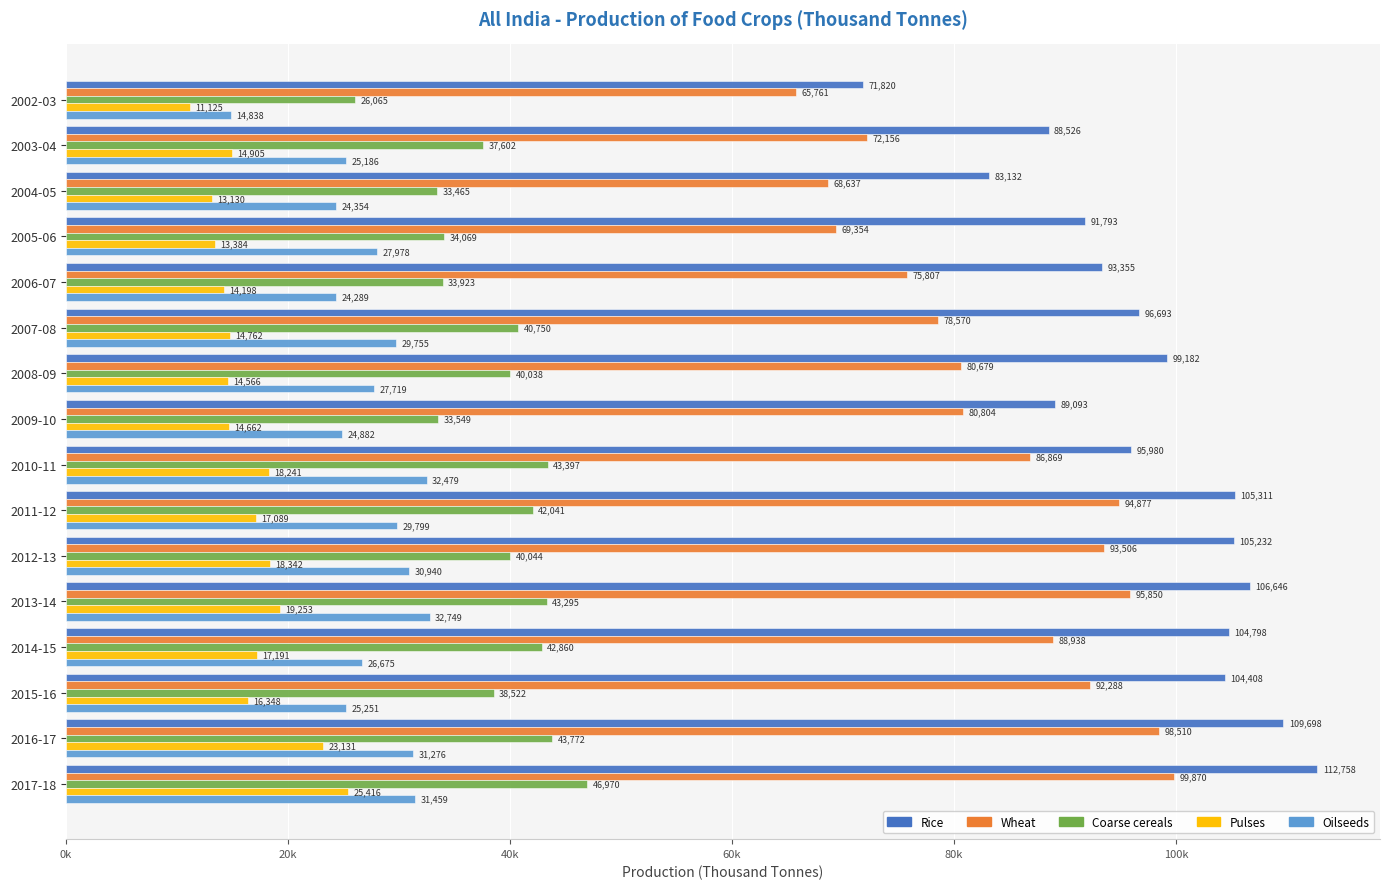

At which label does Rice reach its peak?

2017-18